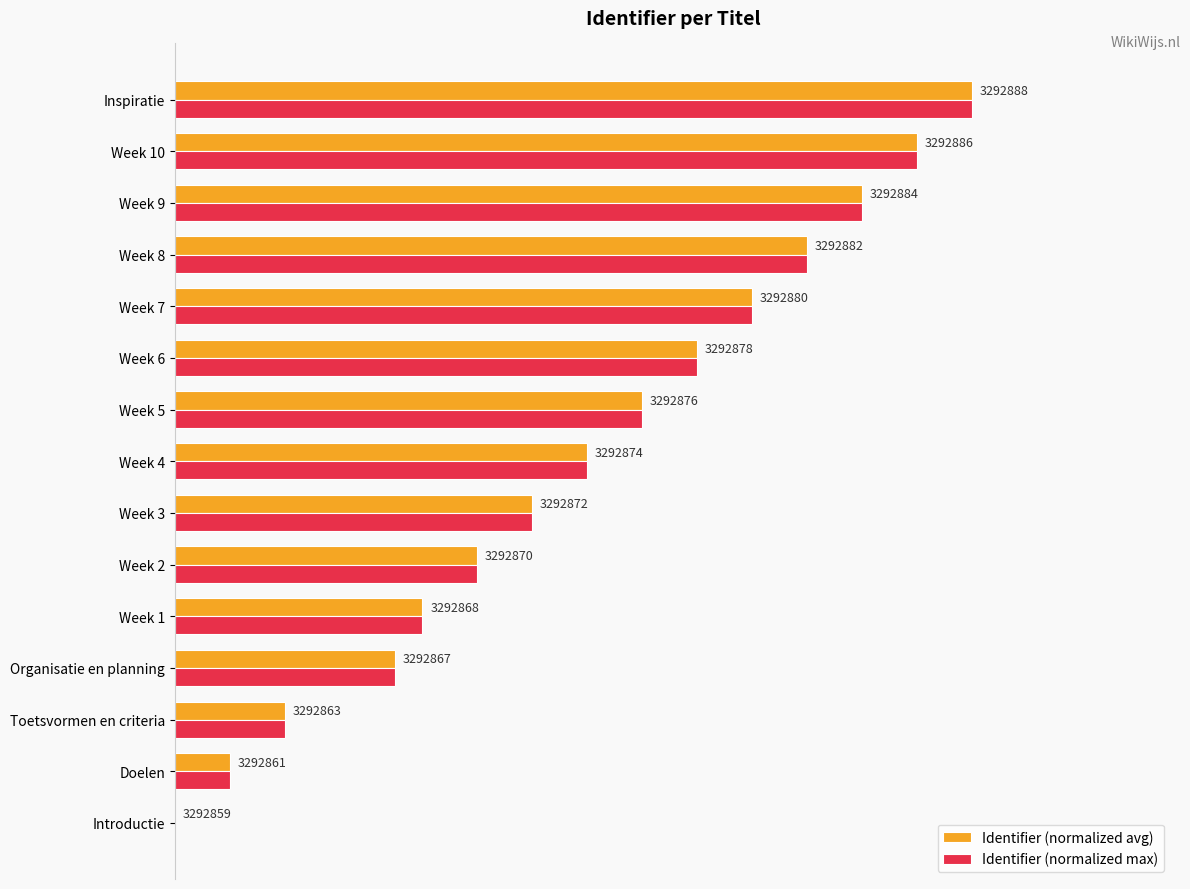

What are all the series names shown in the legend?

Identifier (normalized avg), Identifier (normalized max)